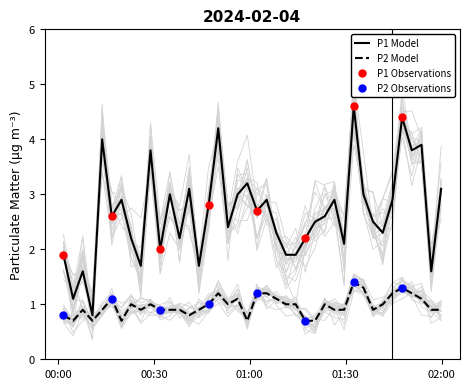

Which series has the largest Y range (max minus min)?

P1